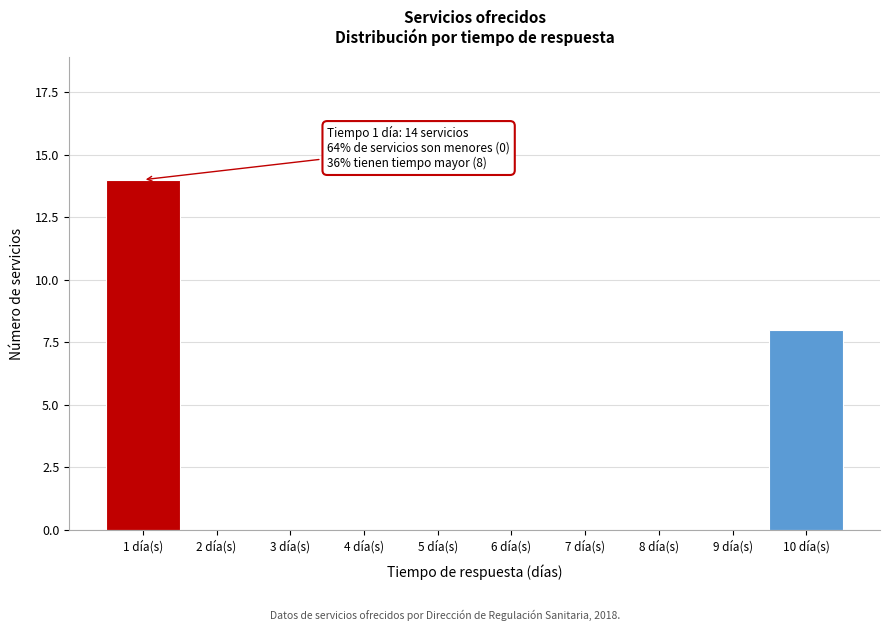

Reading left to right, extract all data points from this chart.

1 día(s)=14	2 día(s)=0	3 día(s)=0	4 día(s)=0	5 día(s)=0	6 día(s)=0	7 día(s)=0	8 día(s)=0	9 día(s)=0	10 día(s)=8